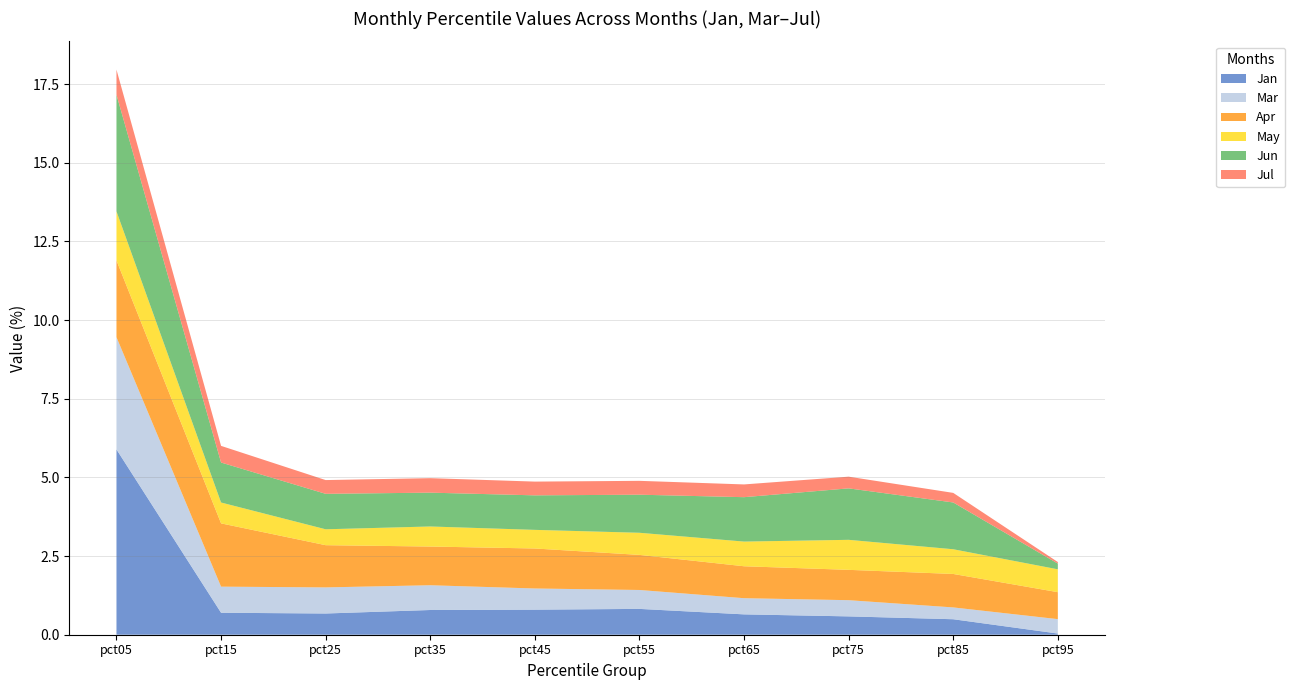

Reading left to right, transcribe all the data shown in this chart.

Jan: 5.9	0.7	0.7	0.8	0.8	0.8	0.6	0.6	0.5	0.0
Mar: 3.6	0.8	0.8	0.8	0.7	0.6	0.5	0.5	0.4	0.5
Apr: 2.4	2.0	1.3	1.2	1.3	1.1	1.0	1.0	1.1	0.9
May: 1.6	0.7	0.5	0.6	0.6	0.7	0.8	1.0	0.8	0.7
Jun: 3.7	1.3	1.1	1.1	1.1	1.2	1.4	1.6	1.5	0.2
Jul: 0.8	0.5	0.4	0.5	0.4	0.4	0.4	0.4	0.3	0.0